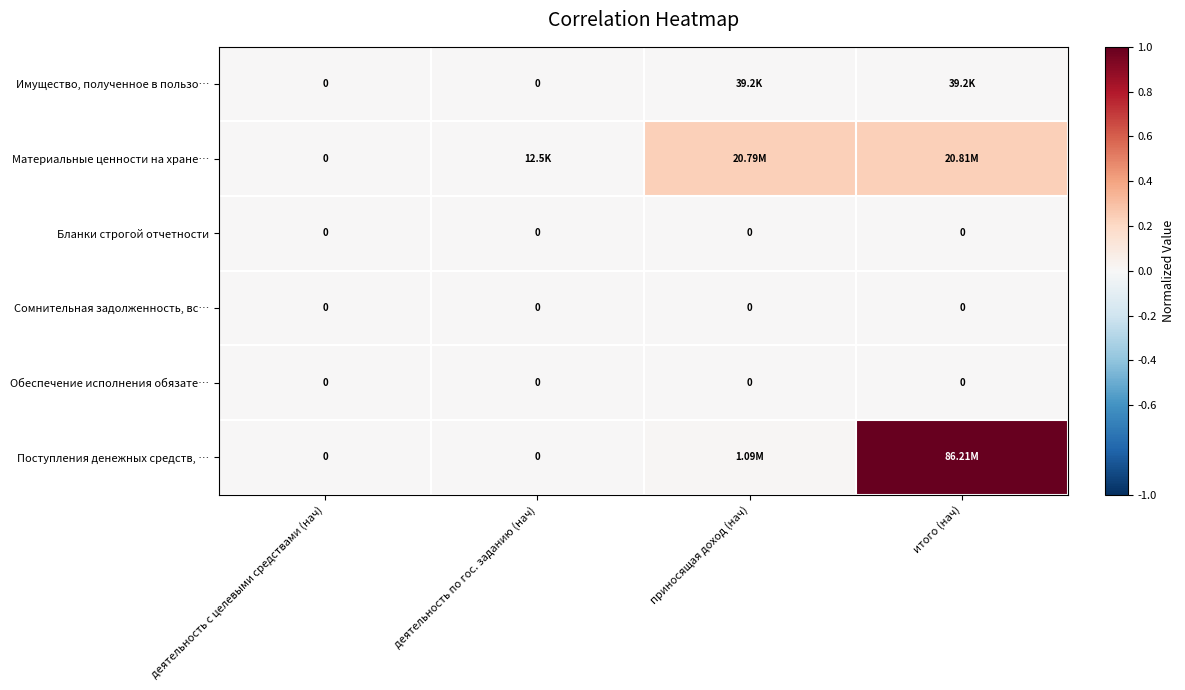

Rank the categories by Бланки строгой отчетности value from highest to lowest.

деятельность с целевыми средствами (нач), деятельность по гос. заданию (нач), приносящая доход (нач), итого (нач)